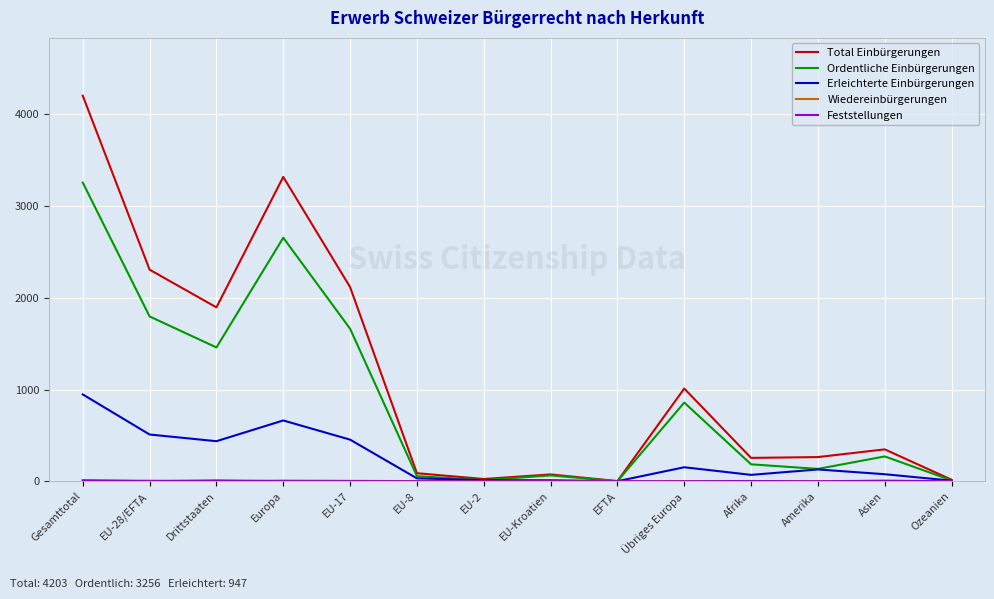

What is the difference between the highest and lowest values at Asien?

348